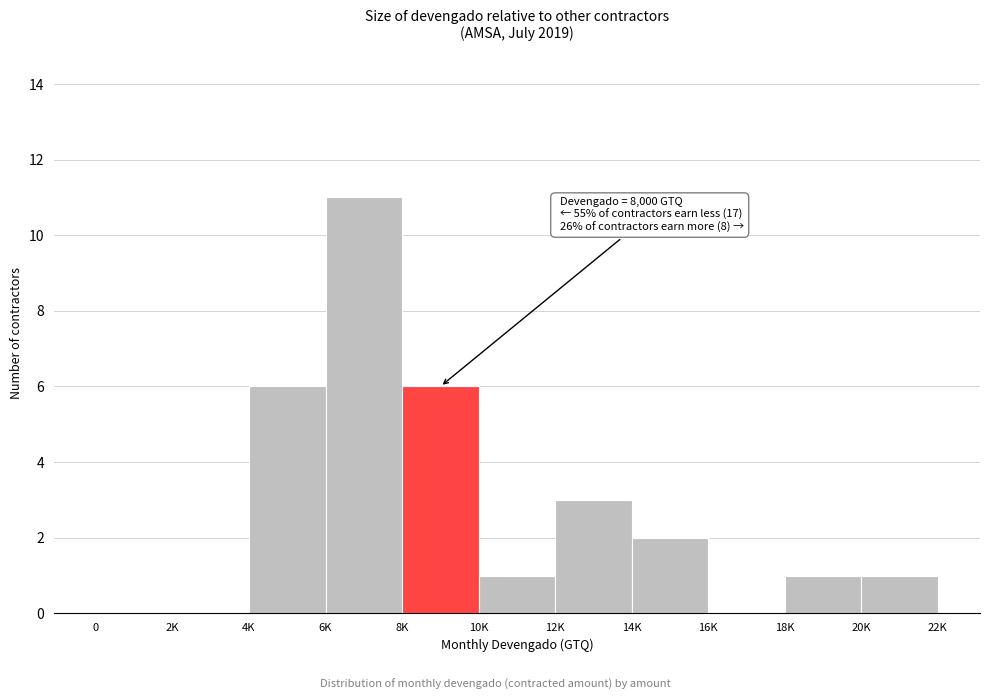

Reading left to right, extract all data points from this chart.

0=0	2K=0	4K=6	6K=11	8K=6	10K=1	12K=3	14K=2	16K=0	18K=1	20K=1